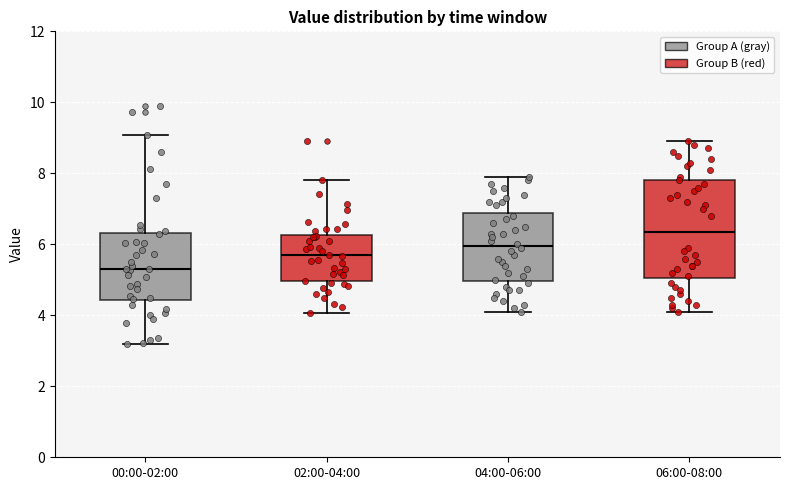

Reading left to right, read every box against the y-axis: the position of its median line, the range the box covers, and the ends of its whiskers. The values are not printed on the chart, so give them approximately, as read against the axis.

00:00-02:00: median 5.4, box 4.4 to 6.4, whiskers 3.2 to 9.0
02:00-04:00: median 5.6, box 5.0 to 6.2, whiskers 4.0 to 7.8
04:00-06:00: median 6.0, box 5.0 to 6.8, whiskers 4.2 to 8.0
06:00-08:00: median 6.4, box 5.0 to 7.8, whiskers 4.2 to 9.0